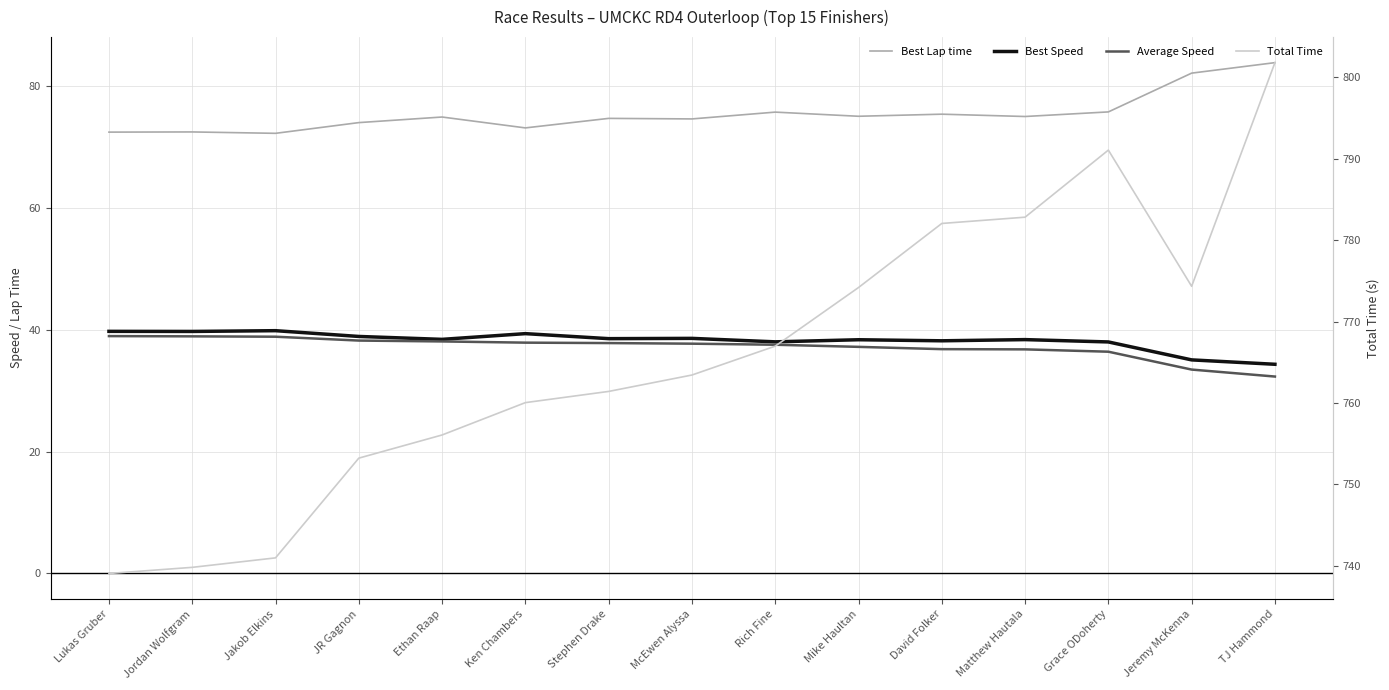

What is the difference between the highest and lowest values at Ken Chambers?

722.1